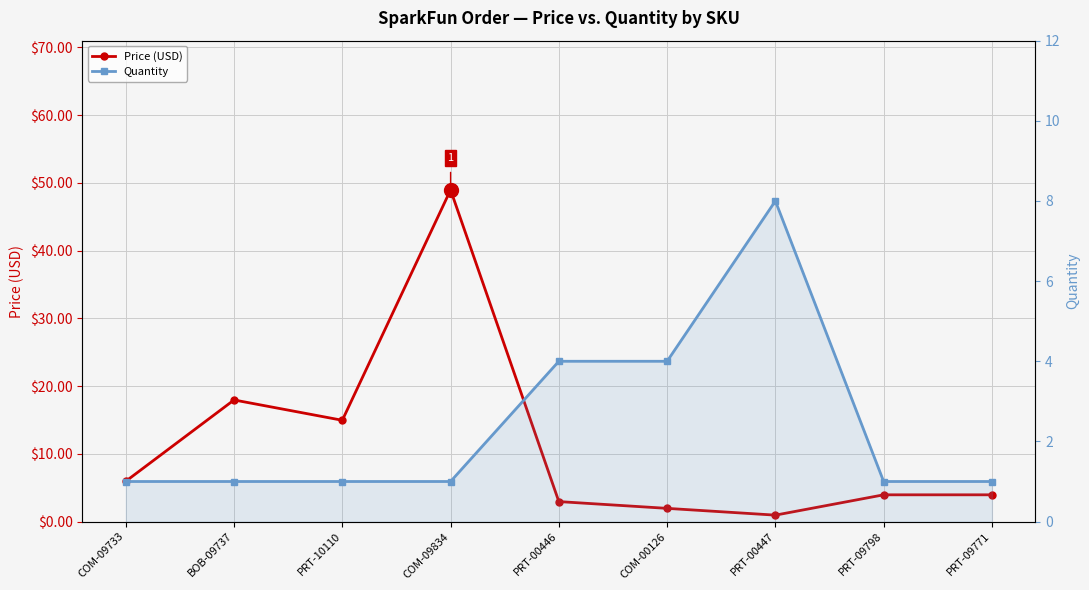

What is the sum of the Quantity values at COM-00126 and COM-09834?

5.0